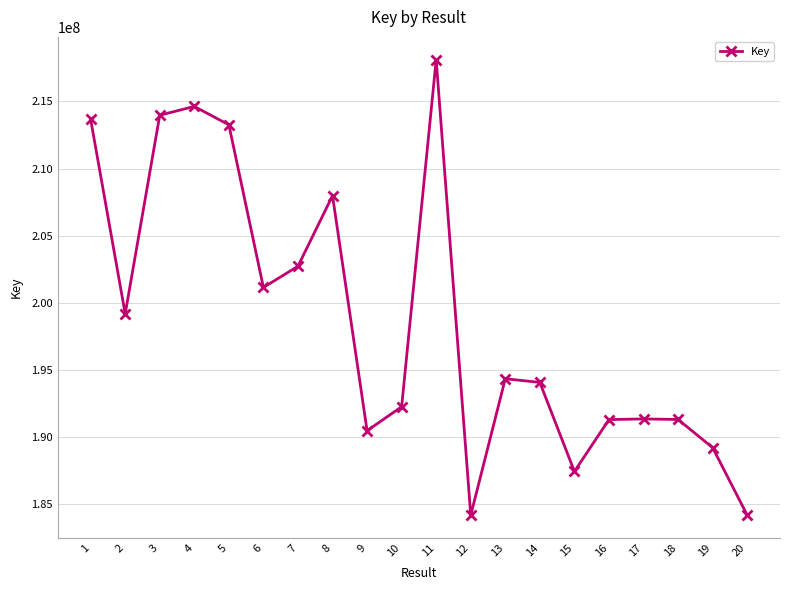

True or false: the data shows 147081404 at 11.

False